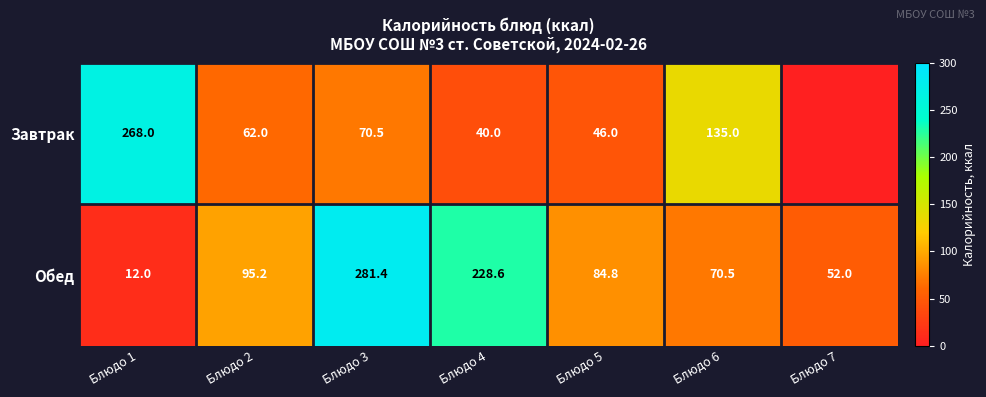

Which series changed the most between Блюдо 2 and Блюдо 5?

Завтрак